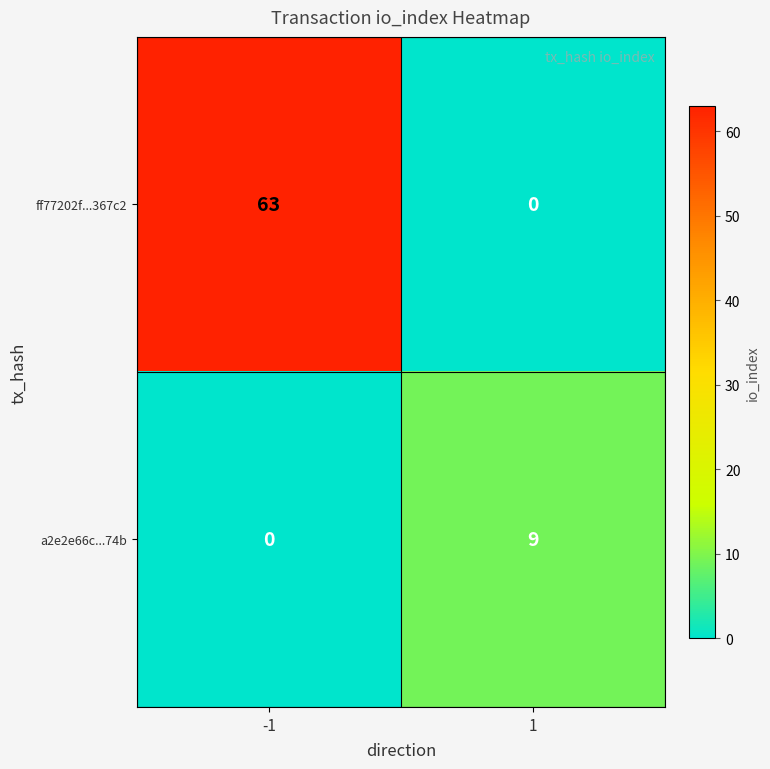

Between -1 and 1, which series saw the biggest shift?

ff77202f...367c2